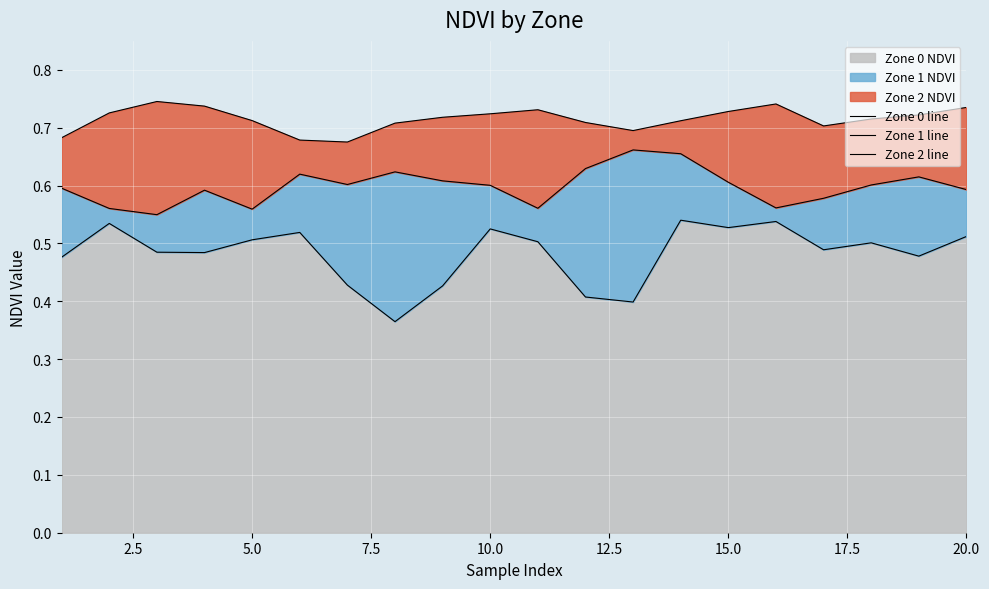

The value of Zone 0 NDVI at 20.0 is 0.7. True or false?

False